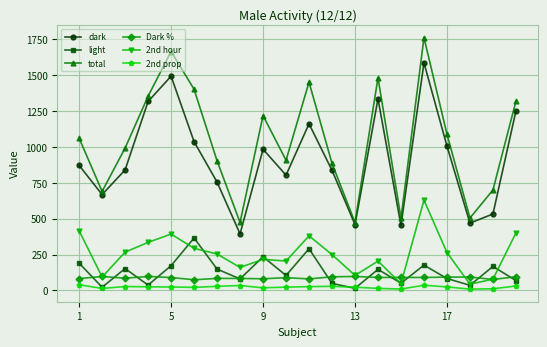

What is the value of the Dark % point at the 16th from the left?

90.0